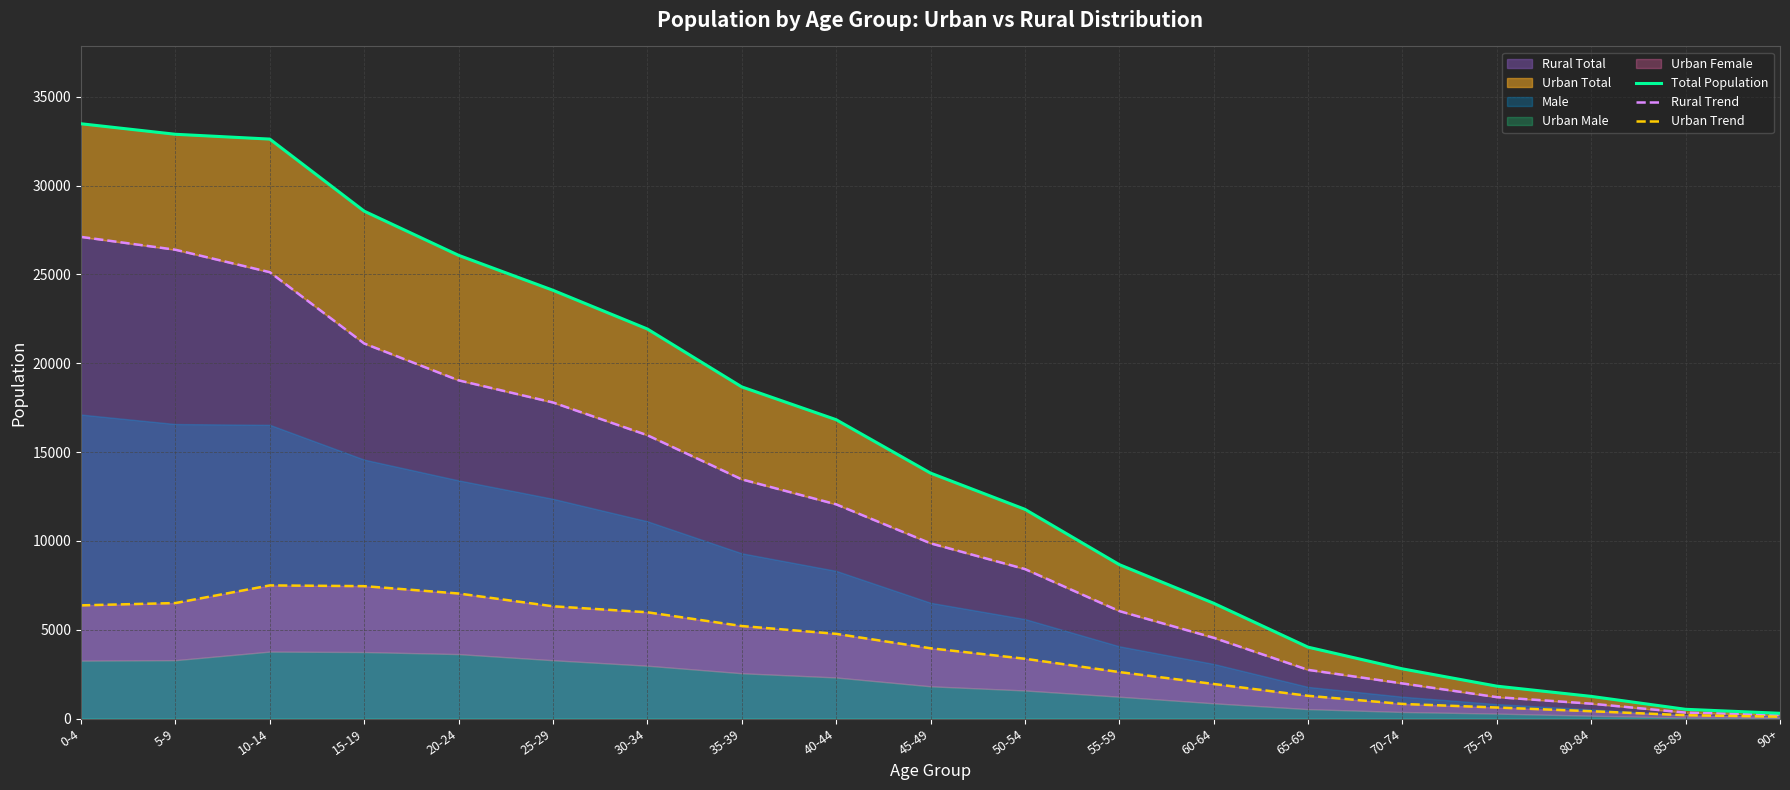

What is the maximum value for Rural Total?

27116